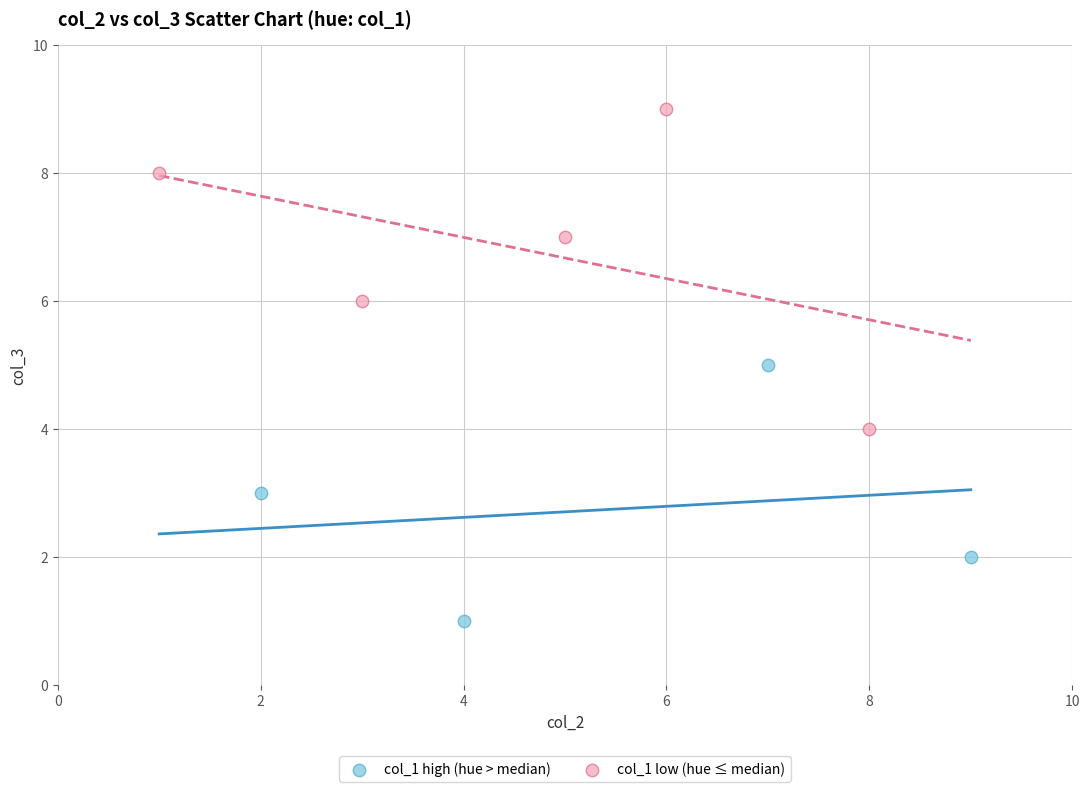

Which series contains the lowest Y value?

col_1 high (hue > median)